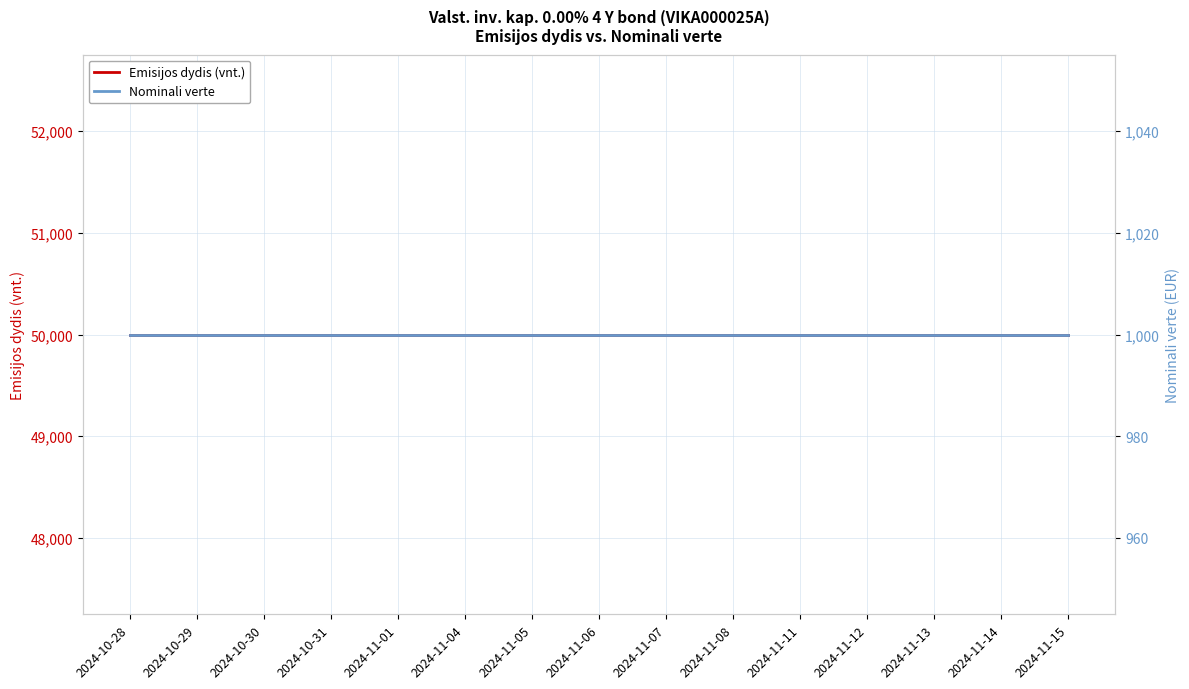

Which category has the highest value across all series?

2024-10-28